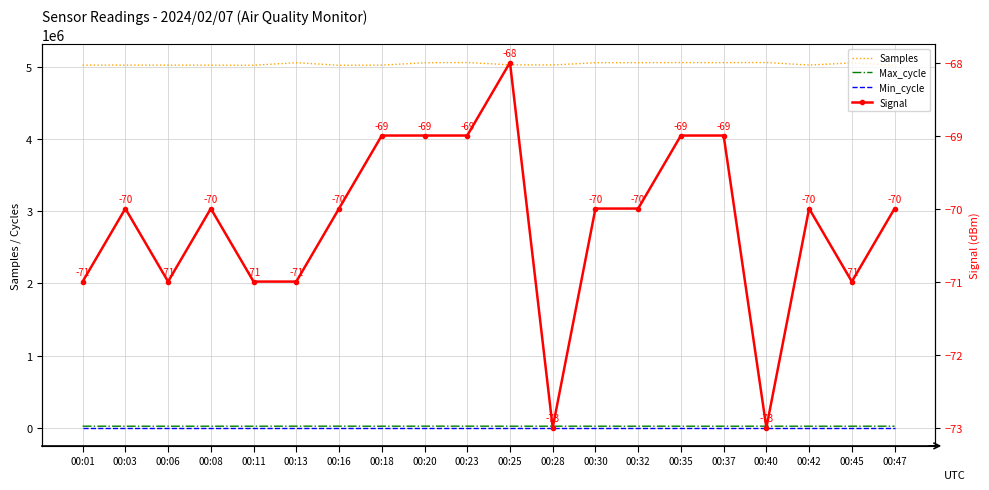

Reading left to right, extract all data points from this chart.

Samples: 5027440	5028192	5027589	5026811	5025993	5061087	5025614	5027429	5060296	5063890	5031615	5029671	5060638	5061423	5063020	5062162	5063727	5028836	5058153	5028261
Max_cycle: 20023	19916	19917	19924	19920	20412	20404	19953	20496	20658	20024	20281	19927	19917	20002	19962	20329	19945	19932	20202
Min_cycle: 28	28	28	28	28	28	28	28	28	28	28	28	28	28	28	28	28	28	28	28
Signal: -71	-70	-71	-70	-71	-71	-70	-69	-69	-69	-68	-73	-70	-70	-69	-69	-73	-70	-71	-70